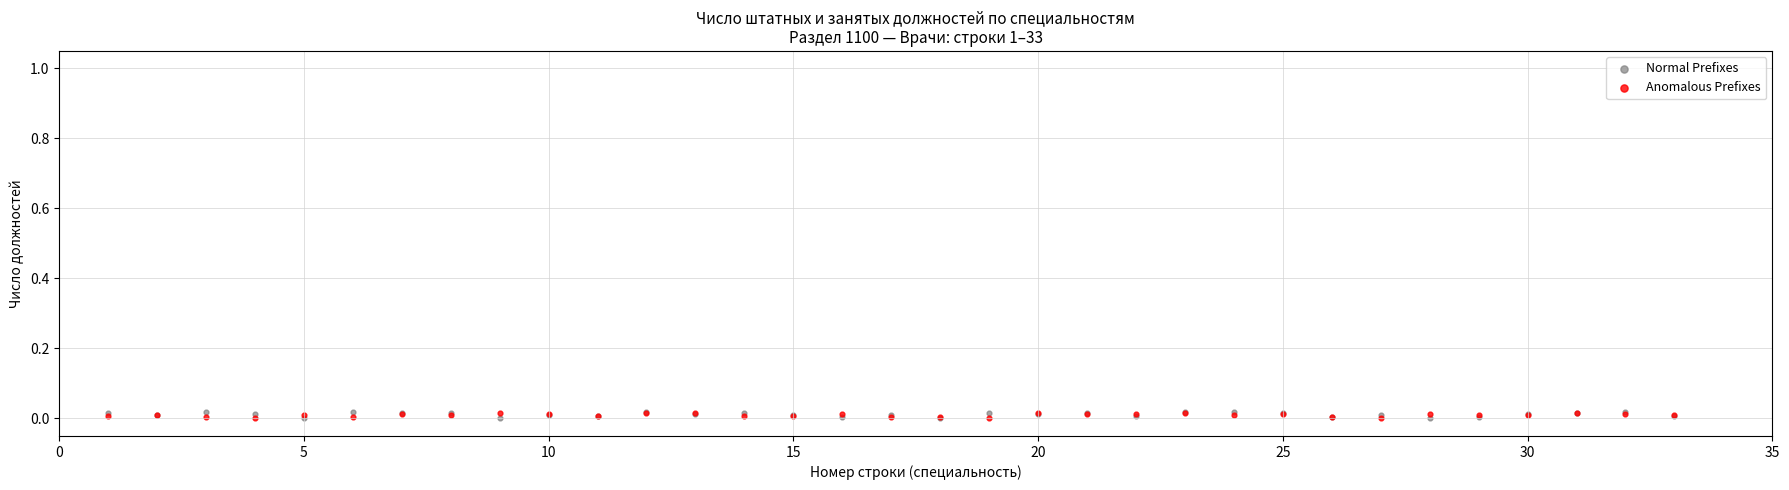

What is the X range (max minus min) for the scatter plot?

32.0